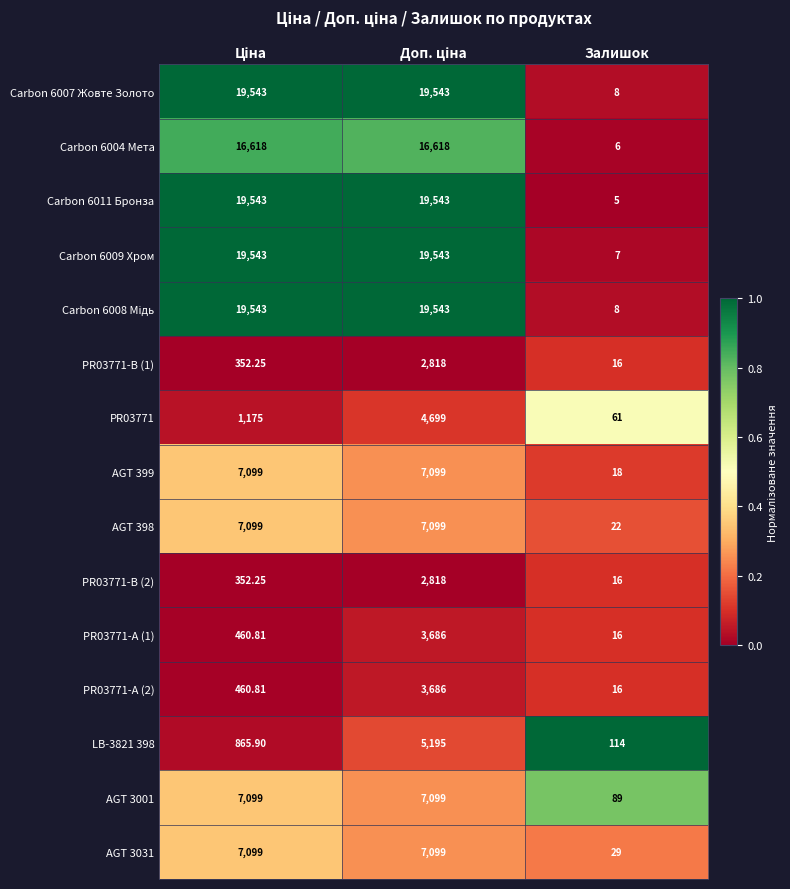

Which category has the lowest value in the Carbon 6004 Мета series?

Залишок